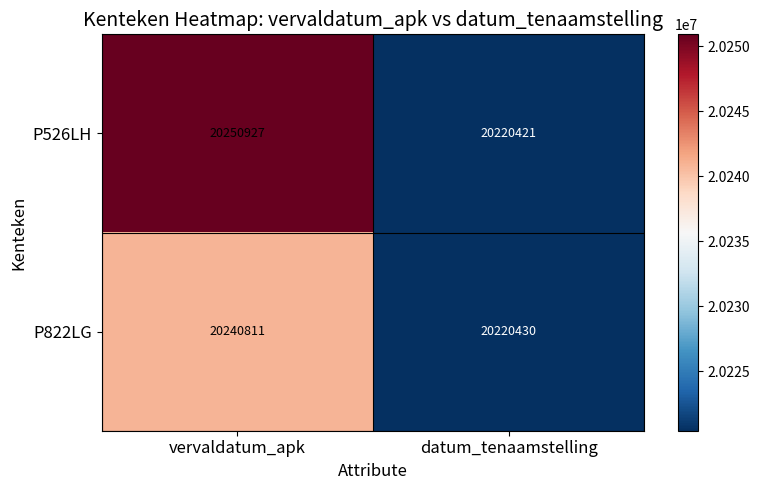

The value of P822LG at datum_tenaamstelling is 20220430. True or false?

True